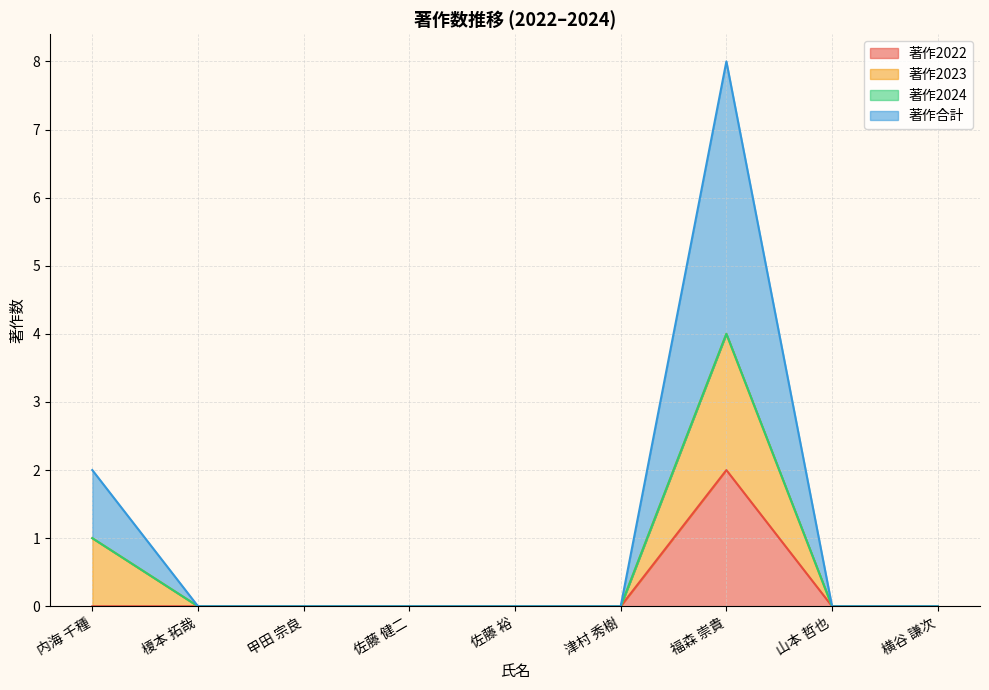

Is the value of 著作2022 at 津村 秀樹 greater than the value of 著作合計 at 佐藤 裕?

No